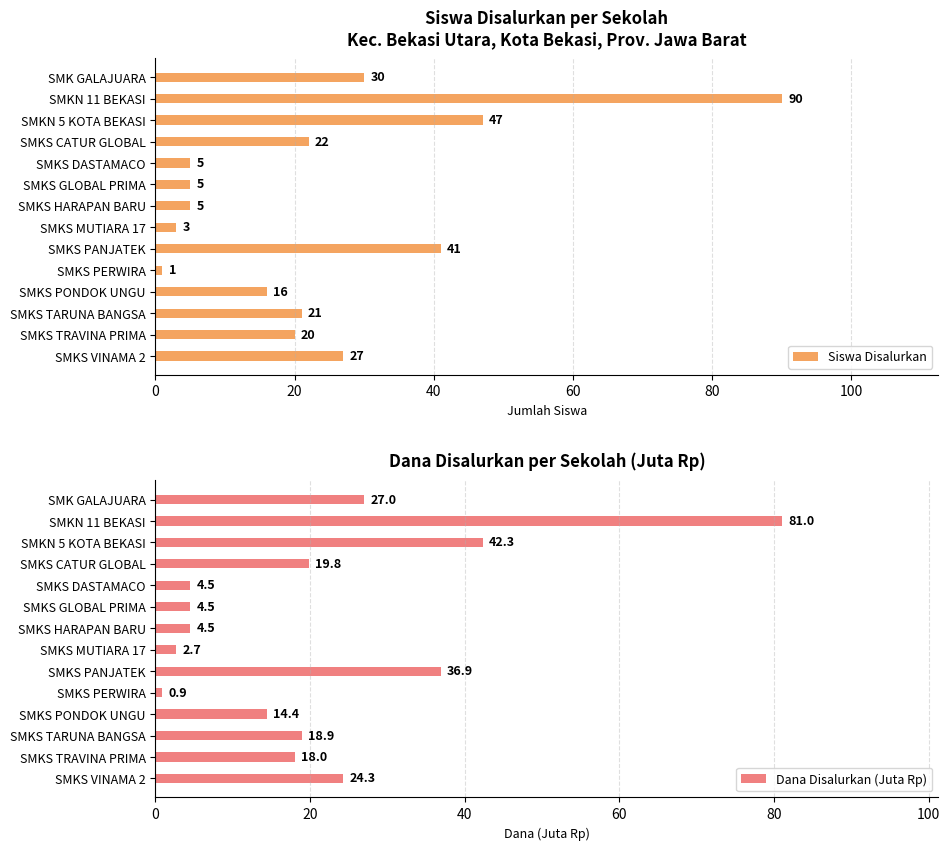

What is the sum of all Siswa Disalurkan values?

333